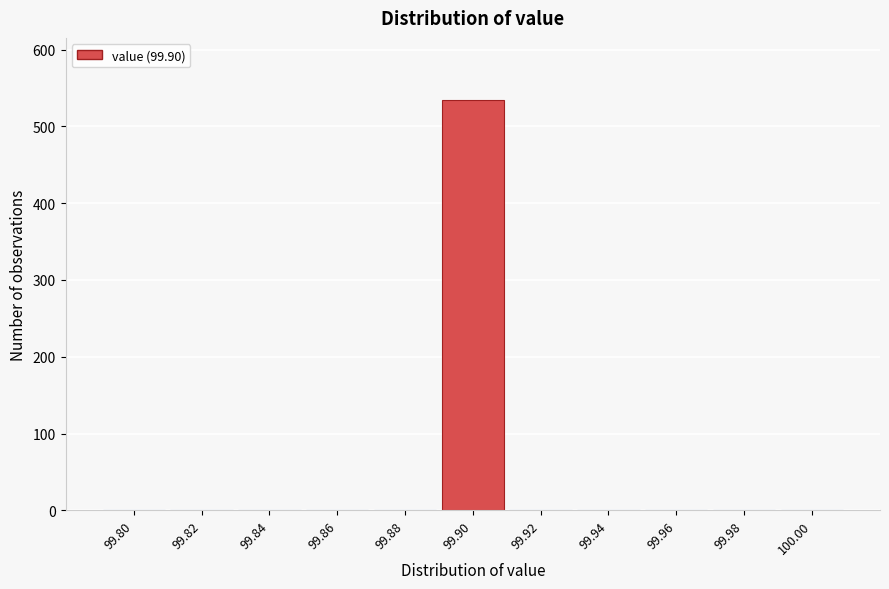

Reading left to right, transcribe all the data shown in this chart.

99.80=0	99.82=0	99.84=0	99.86=0	99.88=0	99.90=535	99.92=0	99.94=0	99.96=0	99.98=0	100.00=0